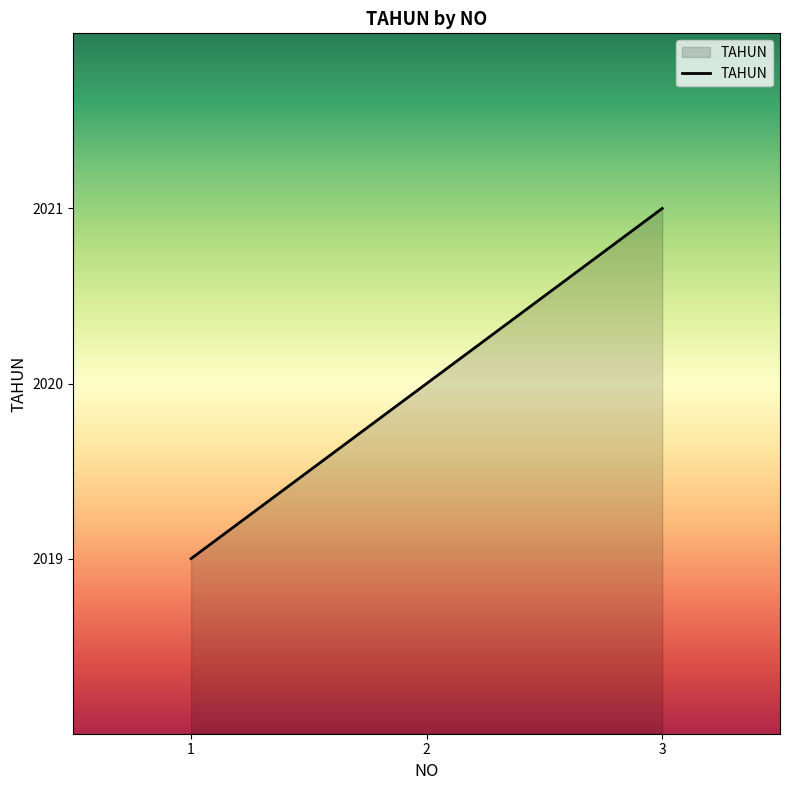

True or false: the data shows 2021 at 3.

True